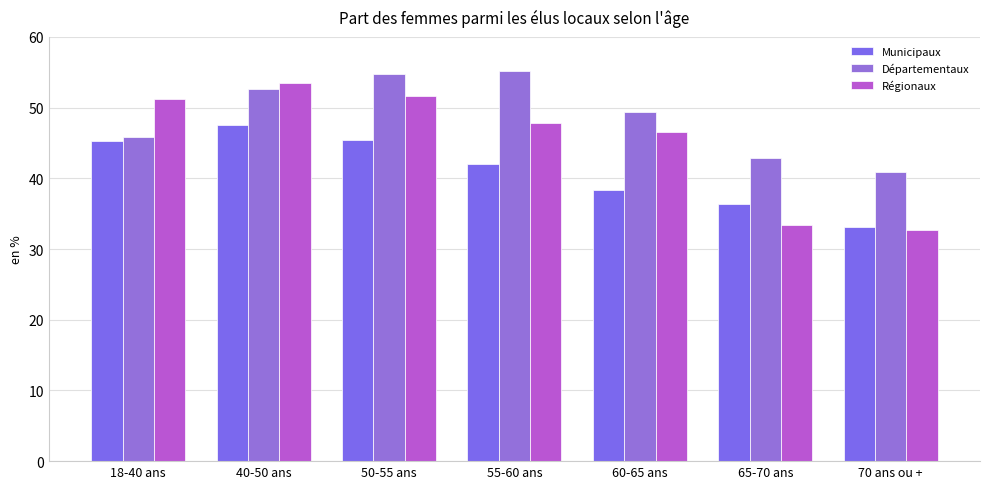

What is the average value of the Municipaux series?

41.2